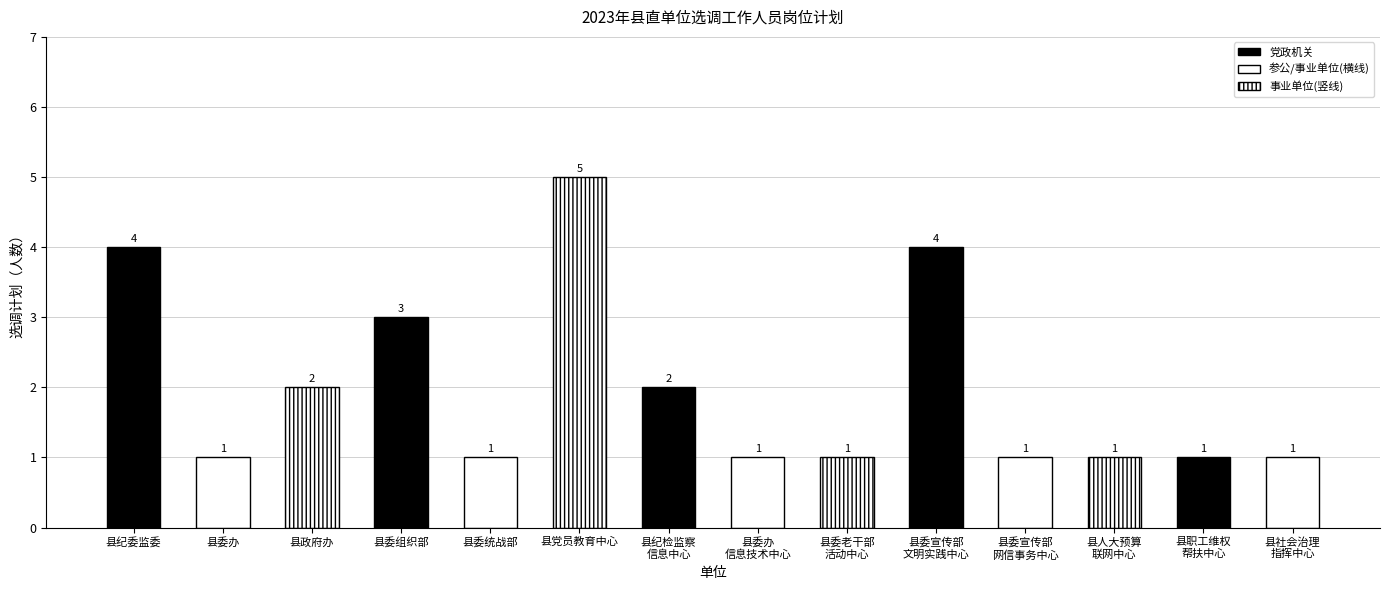

What is the change in value from 县纪委监委 to 县党员教育中心?

+1